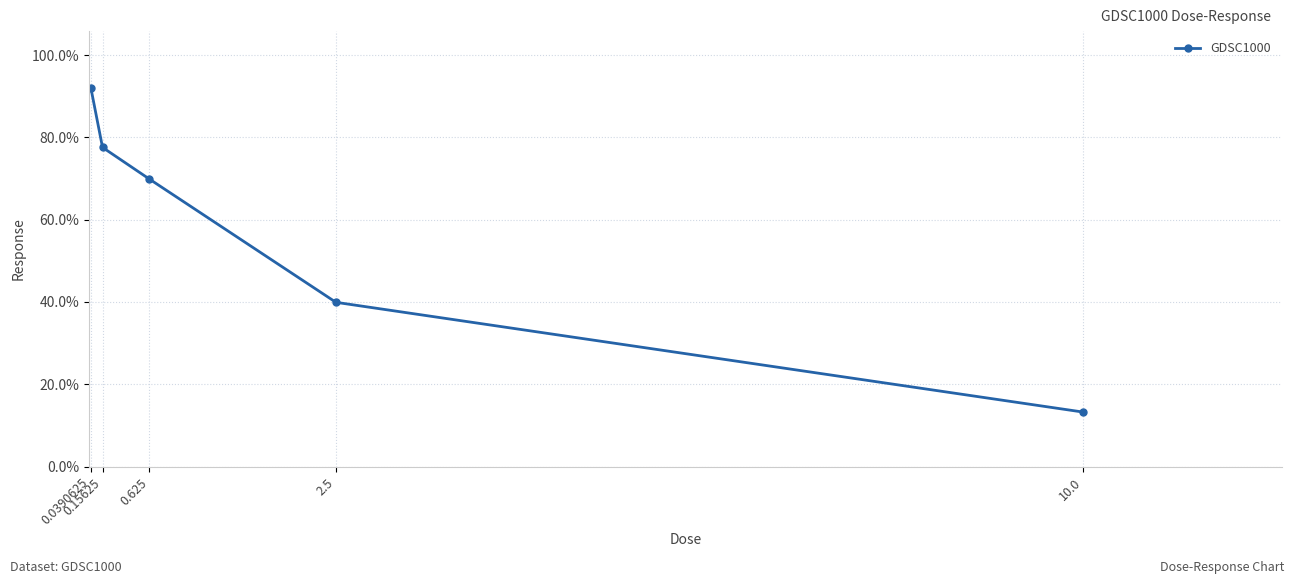

Reading left to right, list all the values displayed in this chart.

0.0390625=92.0	0.15625=77.6	0.625=69.9	2.5=39.9	10.0=13.3